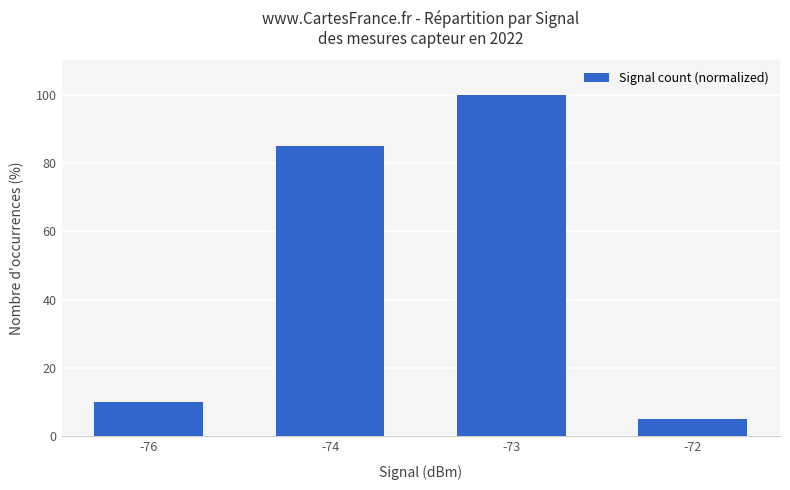

Count the number of data series in this chart.

1